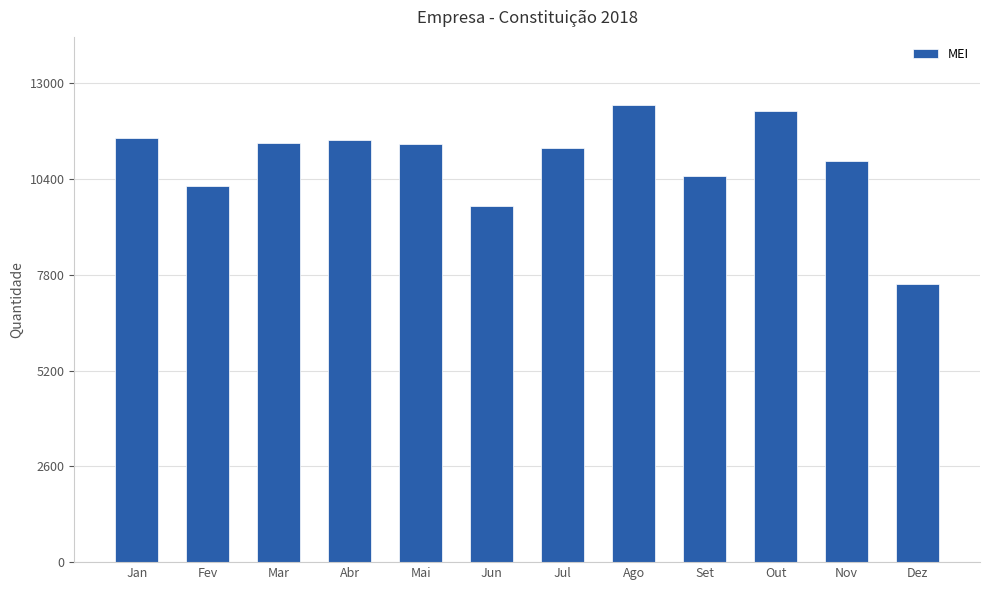

The value at Out is 4177. True or false?

False